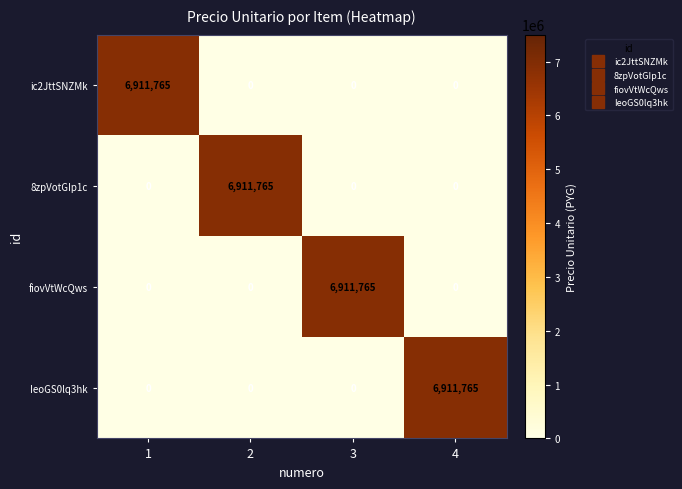

What is the difference between the highest and lowest values at 2?

6911765